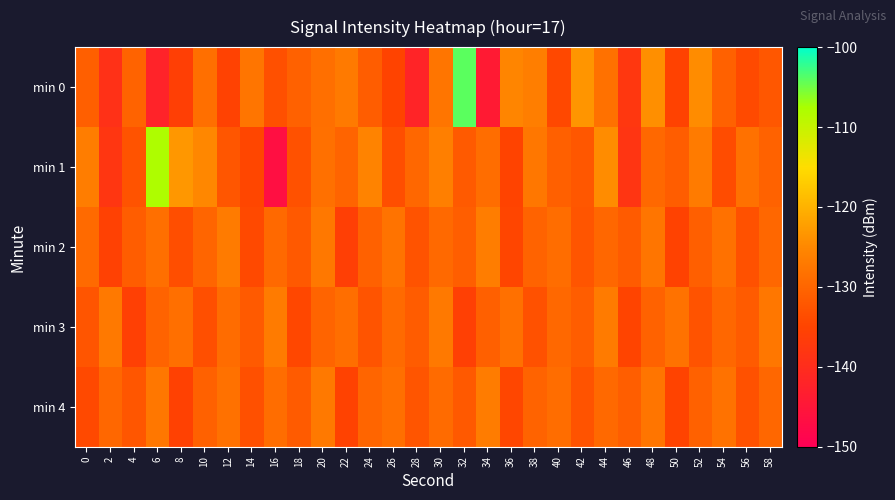

What is the total value across all series at 38?

-647.4